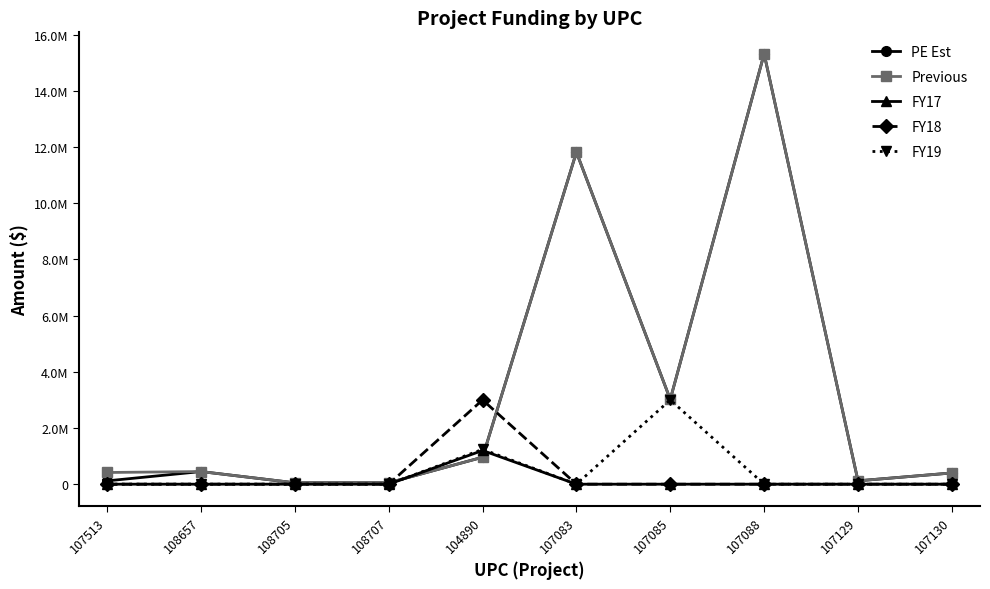

What are all the series names shown in the legend?

PE Est, Previous, FY17, FY18, FY19